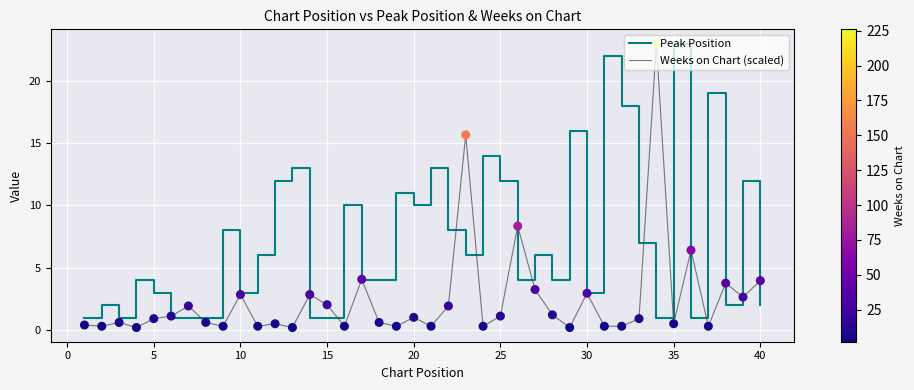

What is the maximum value shown in the chart?

23.0